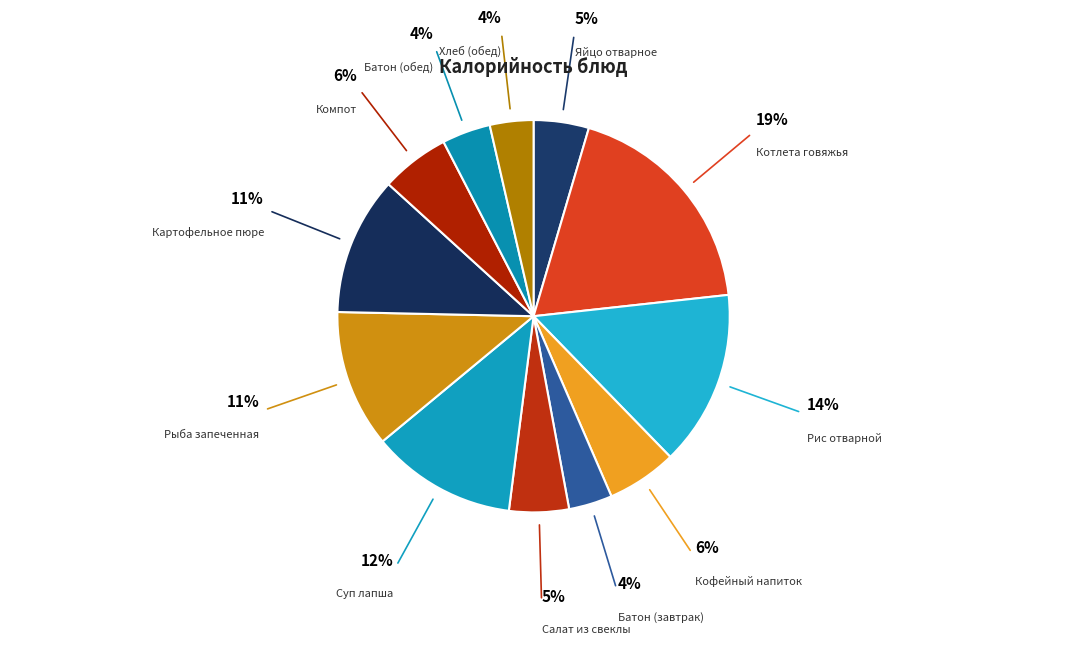

How many slices are in this pie chart?

12